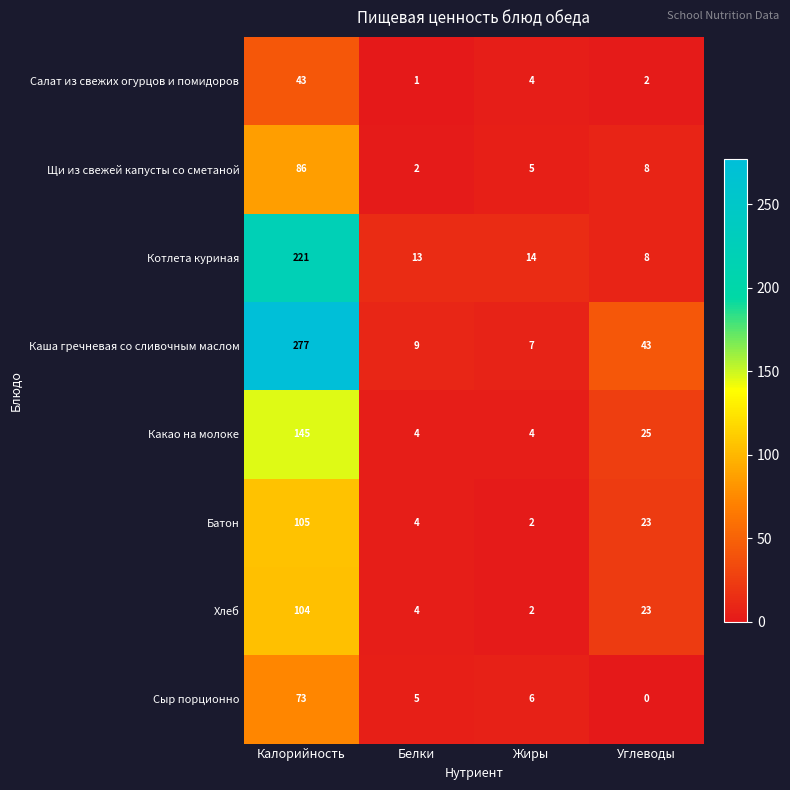

List the labels in order of Хлеб value, smallest first.

Жиры, Белки, Углеводы, Калорийность